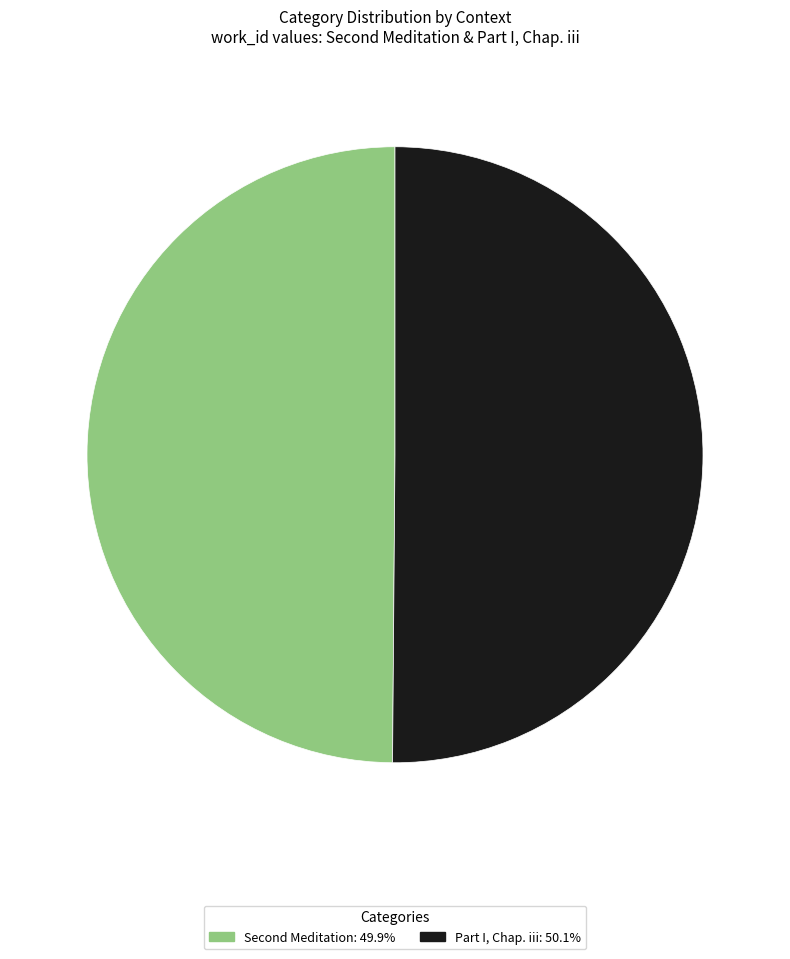

How many segments does this pie chart have?

2